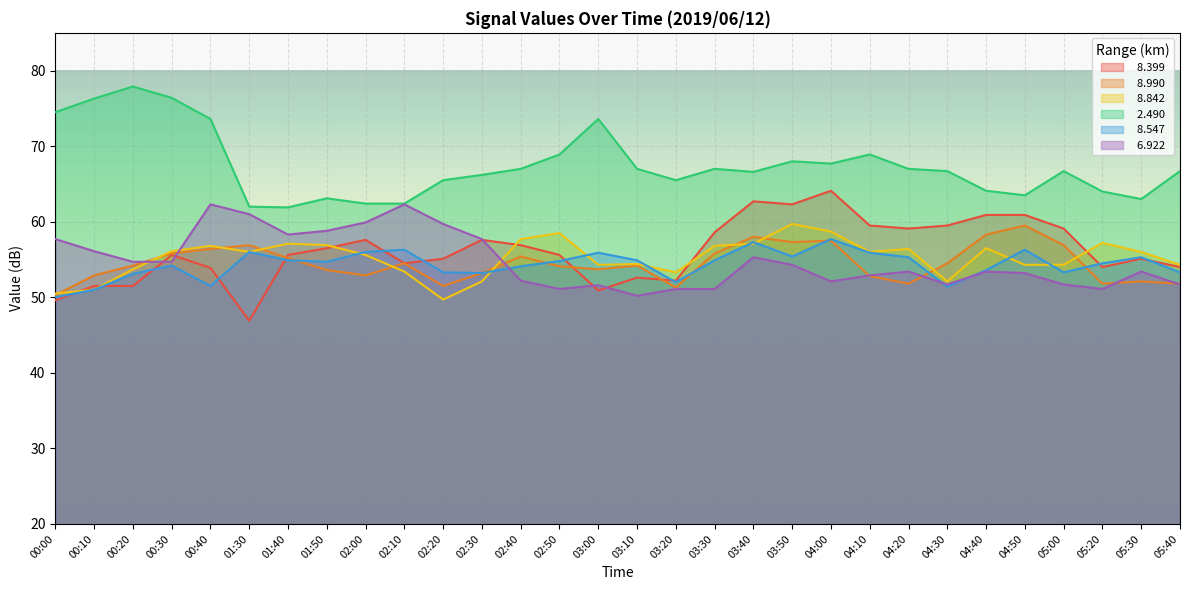

Where does the   8.547 series first go above 54?

00:30